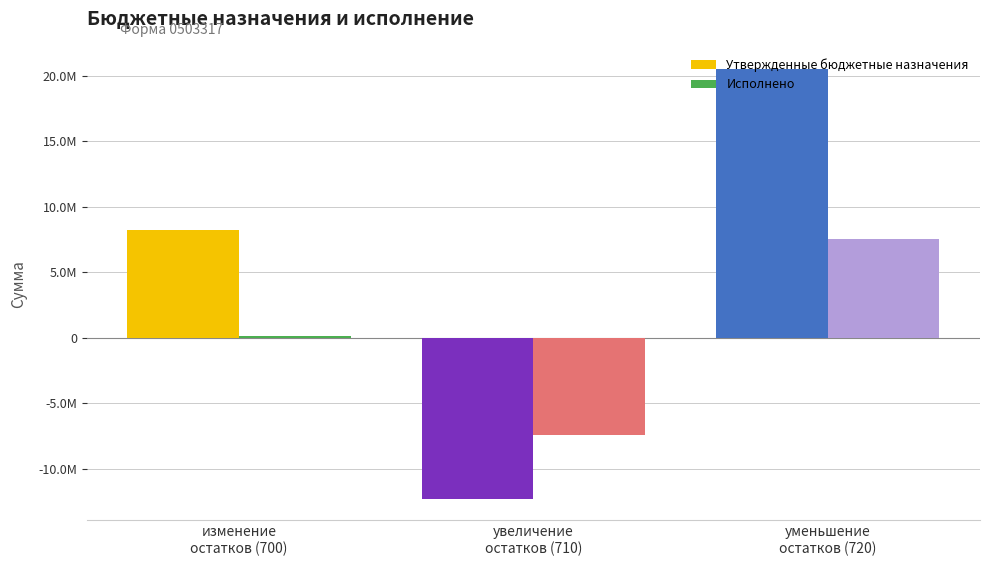

Reading left to right, extract all data points from this chart.

Утвержденные бюджетные назначения: изменение
остатков (700)=8258300.0	увеличение
остатков (710)=-12285100.0	уменьшение
остатков (720)=20543400.0
Исполнено: изменение
остатков (700)=108066.3	увеличение
остатков (710)=-7445325.2	уменьшение
остатков (720)=7553391.5